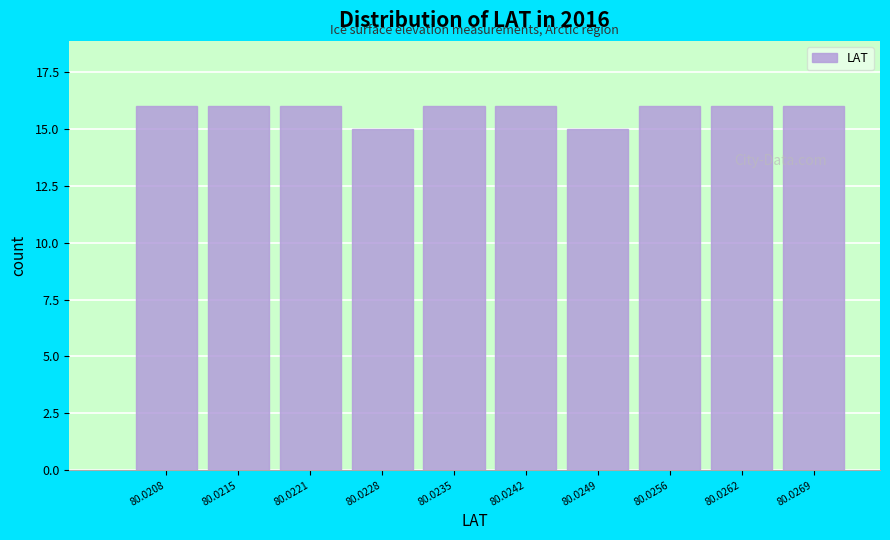

Reading left to right, what are all the values shown in this chart?

80.0208=16	80.0215=16	80.0221=16	80.0228=15	80.0235=16	80.0242=16	80.0249=15	80.0256=16	80.0262=16	80.0269=16